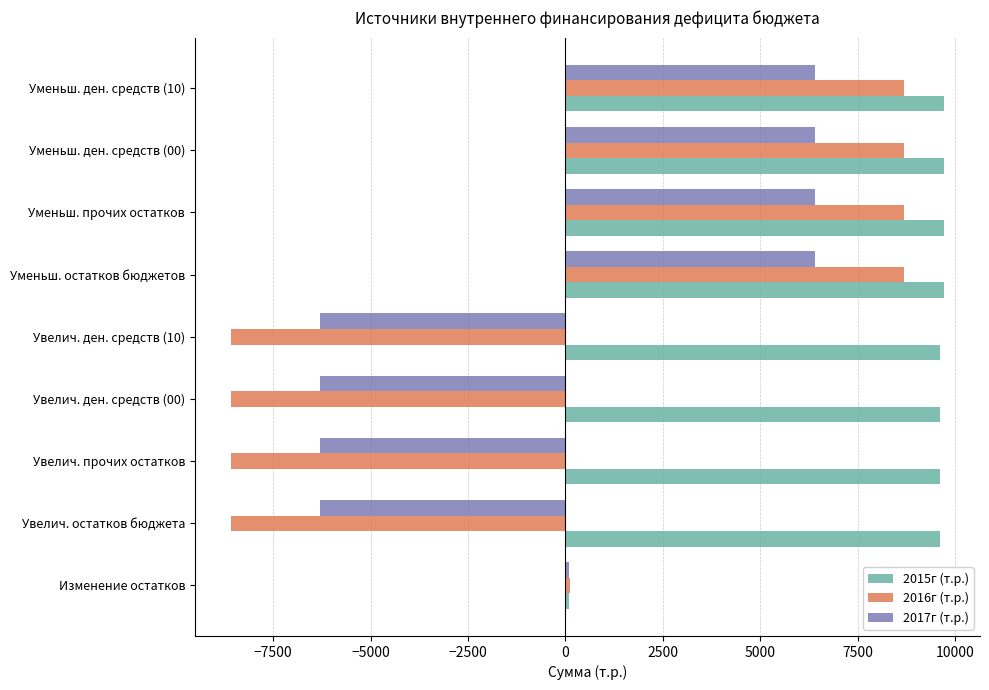

What is the maximum value for 2017г (т.р.)?

6394.0